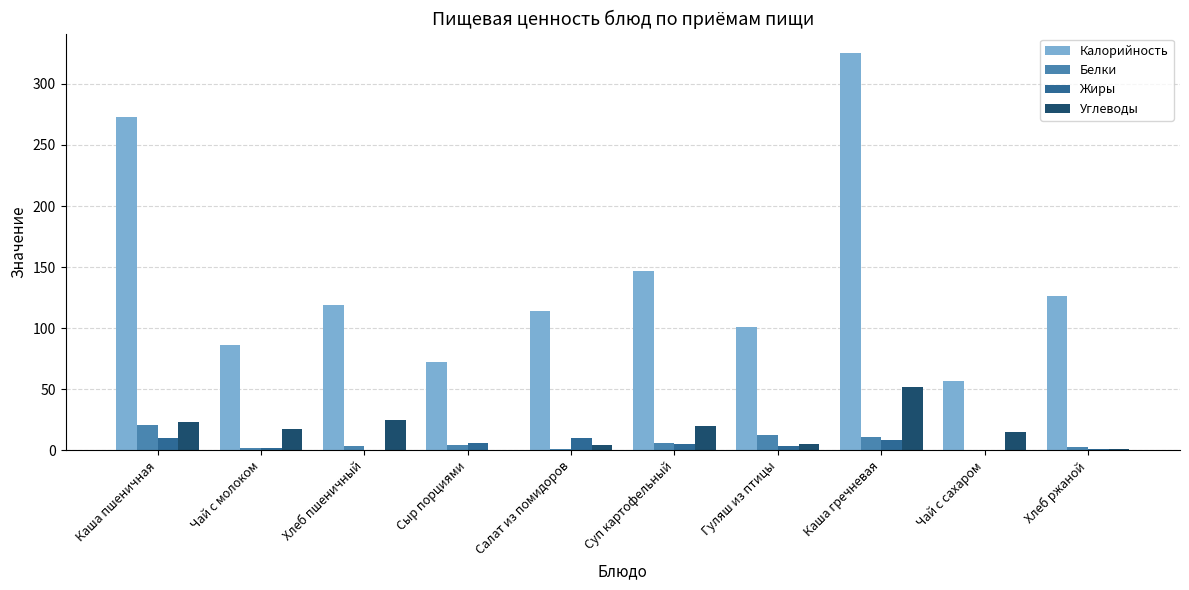

The Белки series shows 20.5 at Каша пшеничная. True or false?

True